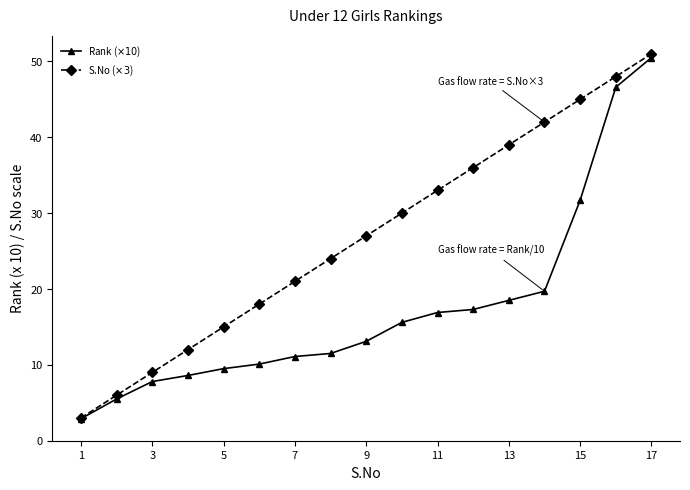

What is the difference between the second highest and second lowest values in the S.No ($\times 3$) series?

42.0